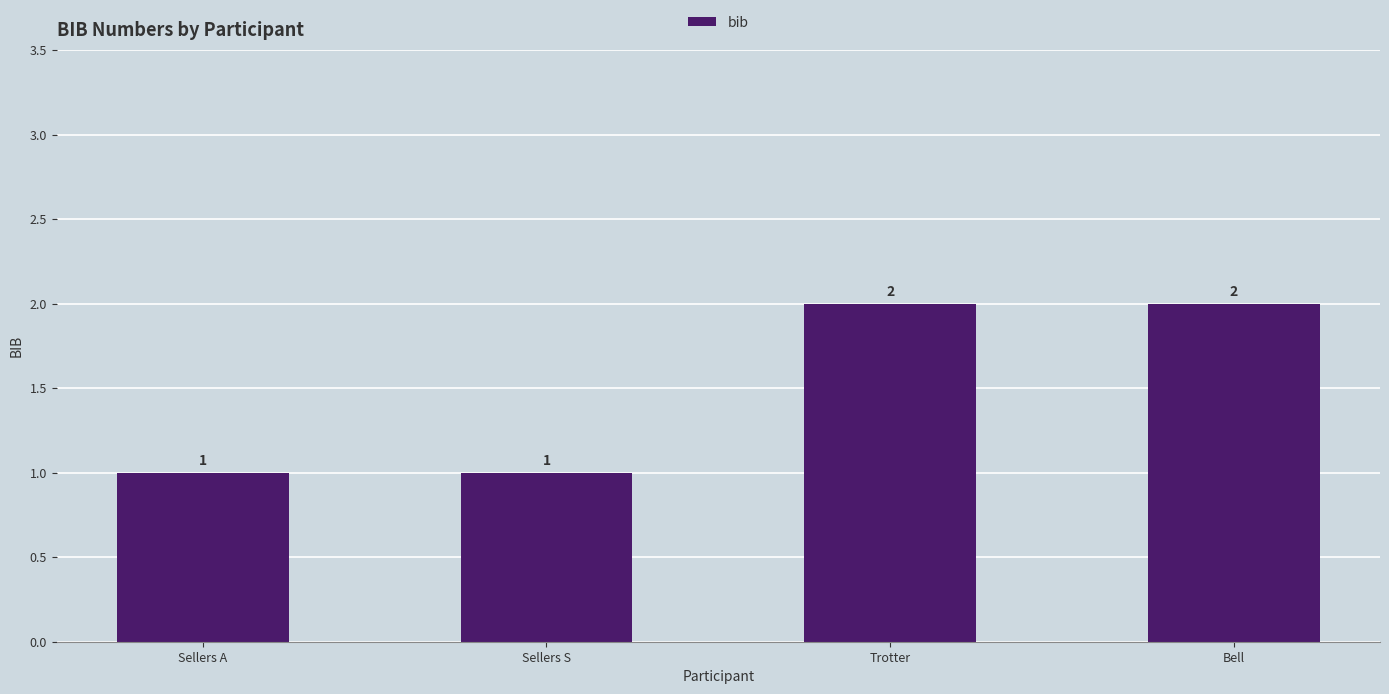

What is the minimum value shown in the chart?

1